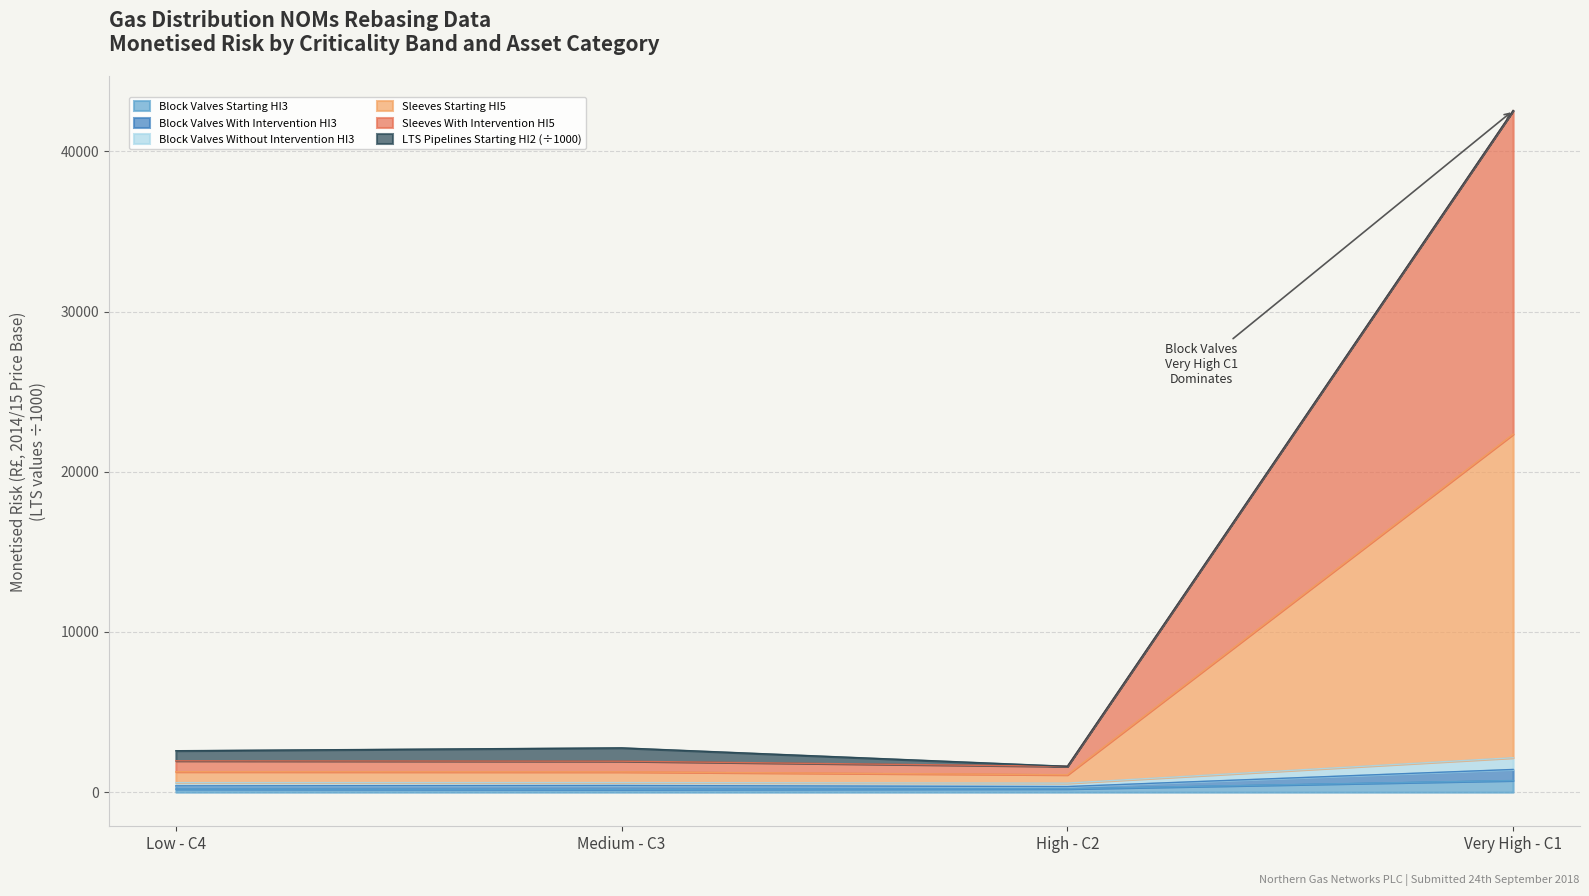

Does the chart have visible grid lines?

Yes